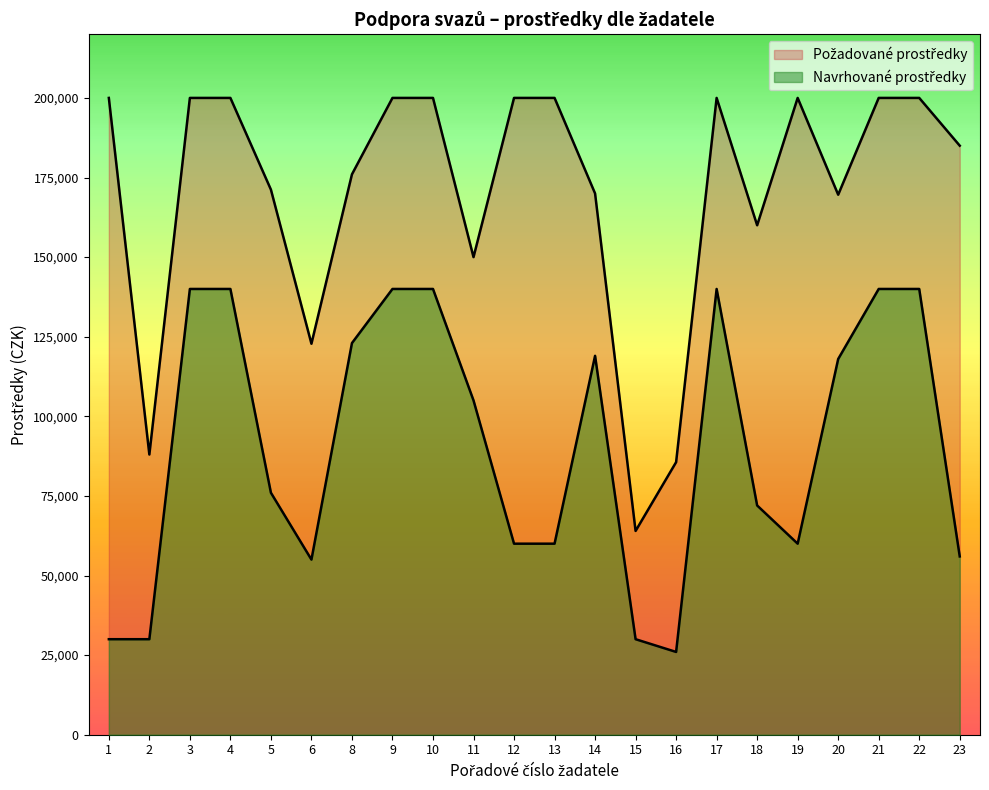

Where is Požadované prostředky nearest to the value 132000?

6